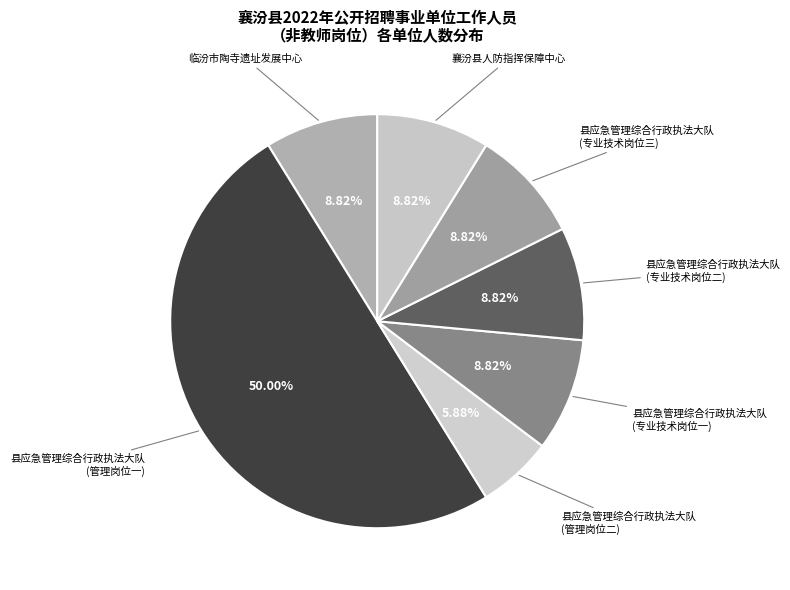

How many slices are in this pie chart?

7